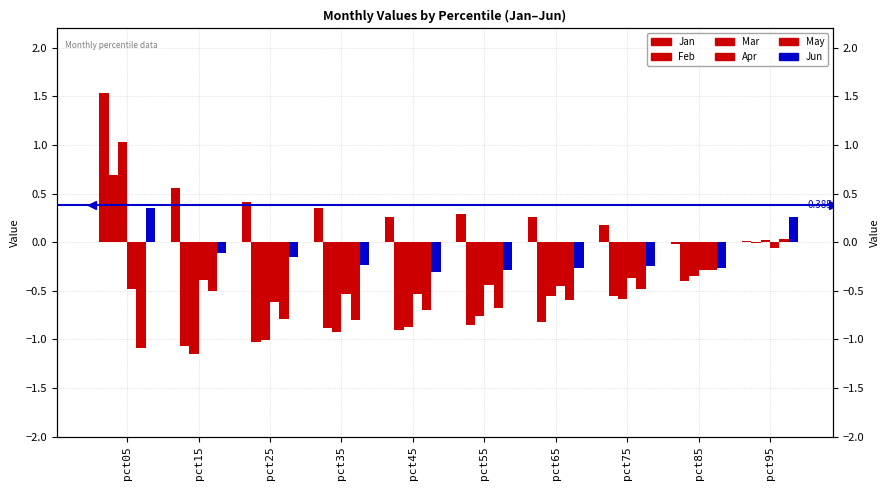

Count the number of categories in the chart.

10